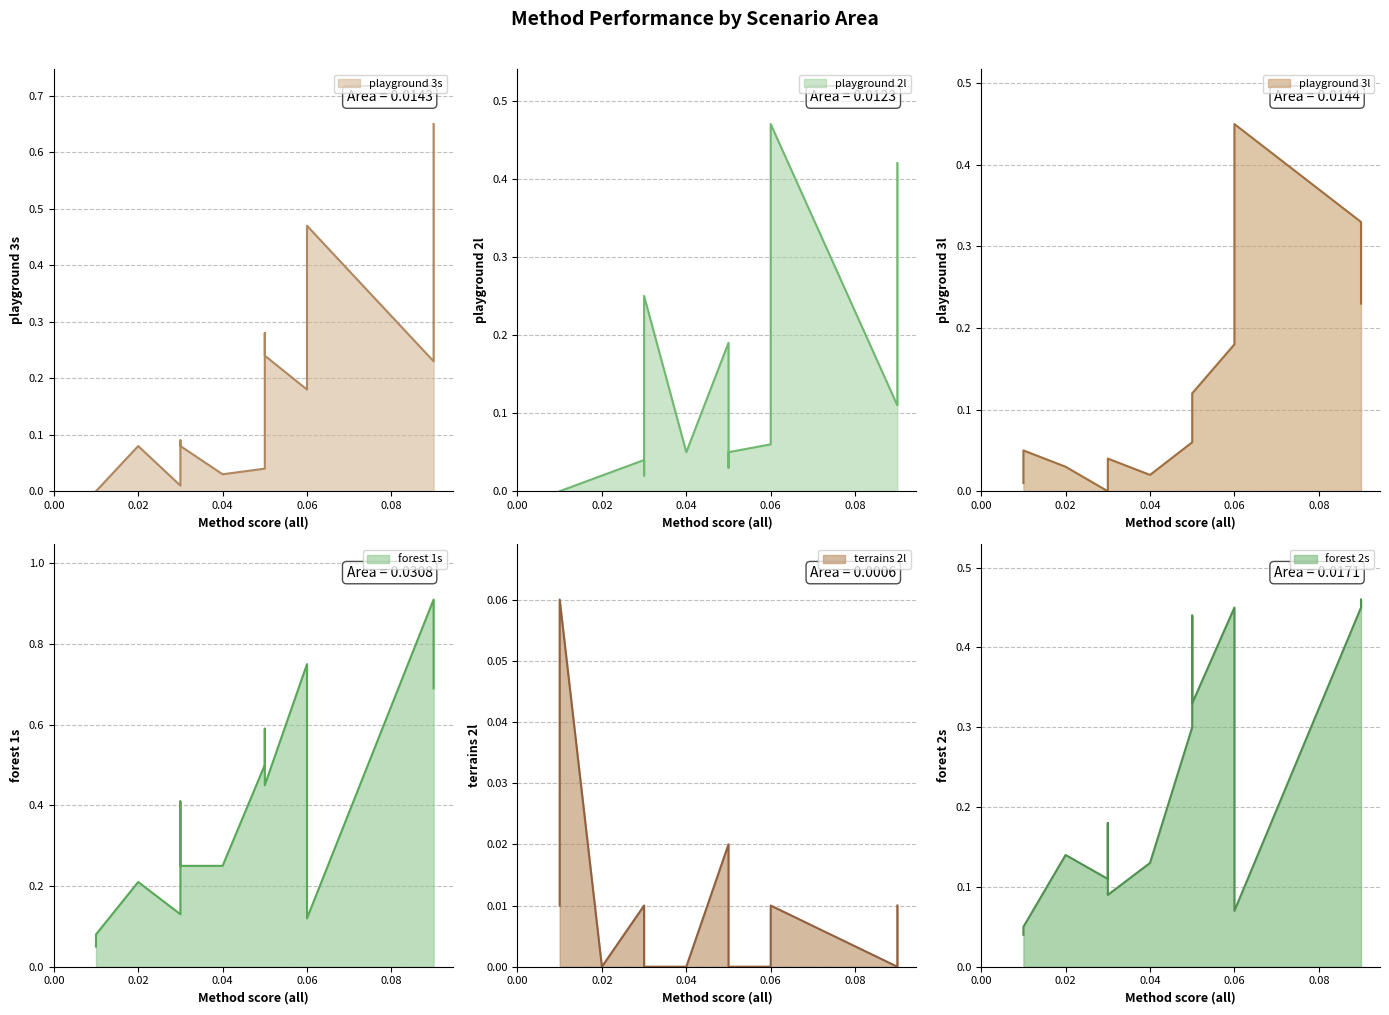

What are all the series names shown in the legend?

playground 3s, playground 2l, playground 3l, forest 1s, terrains 2l, forest 2s